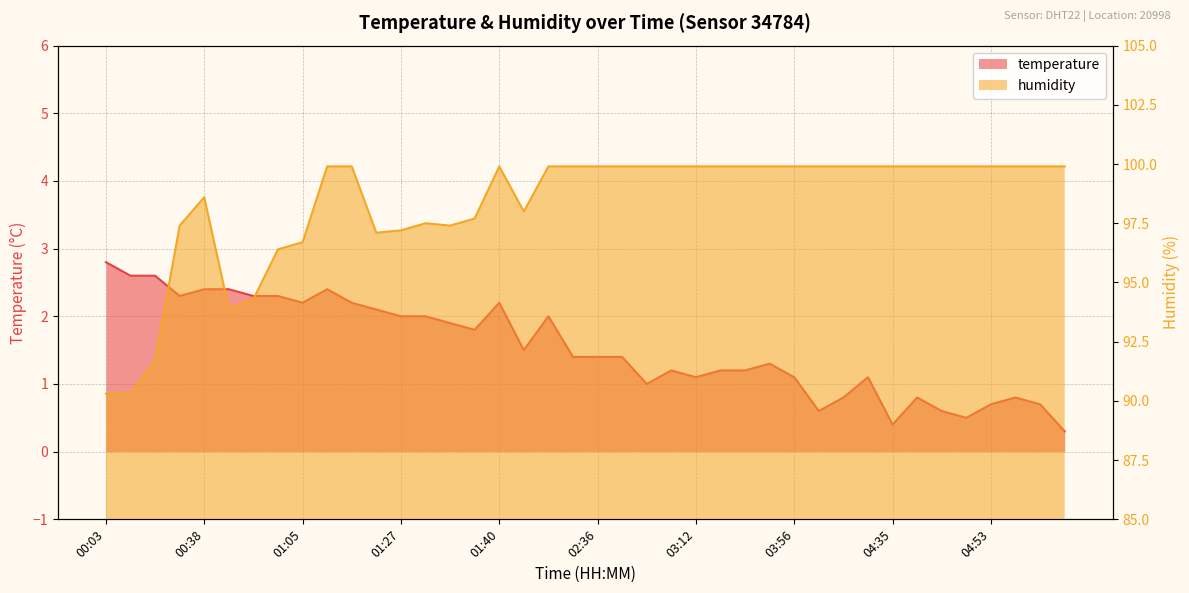

What is the spread (max minus min) of values at 04:35?

99.5